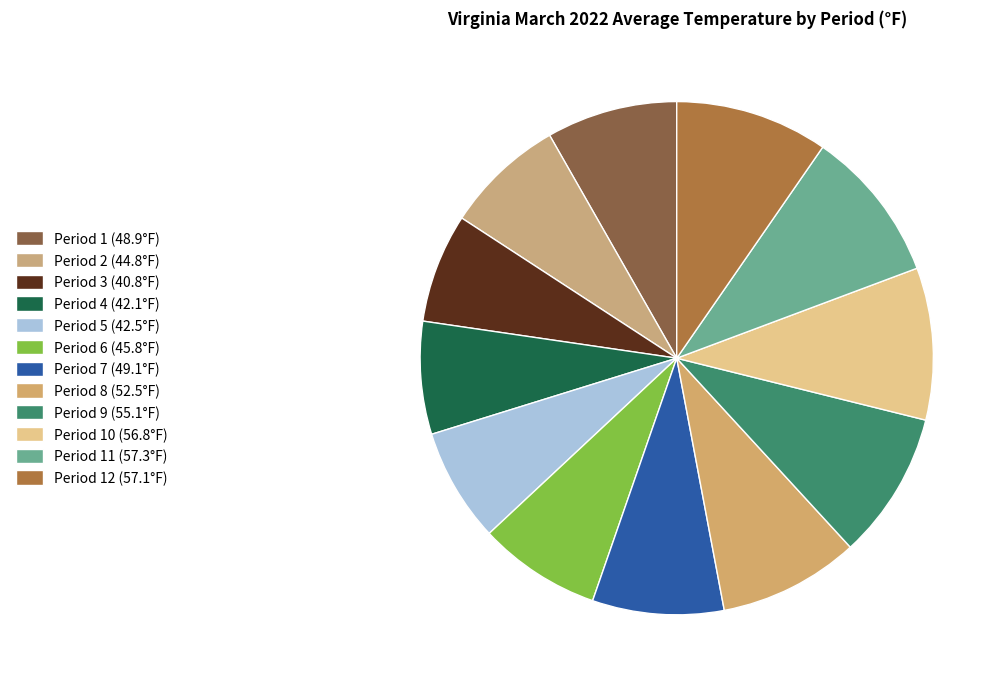

Count the number of slices in the pie.

12